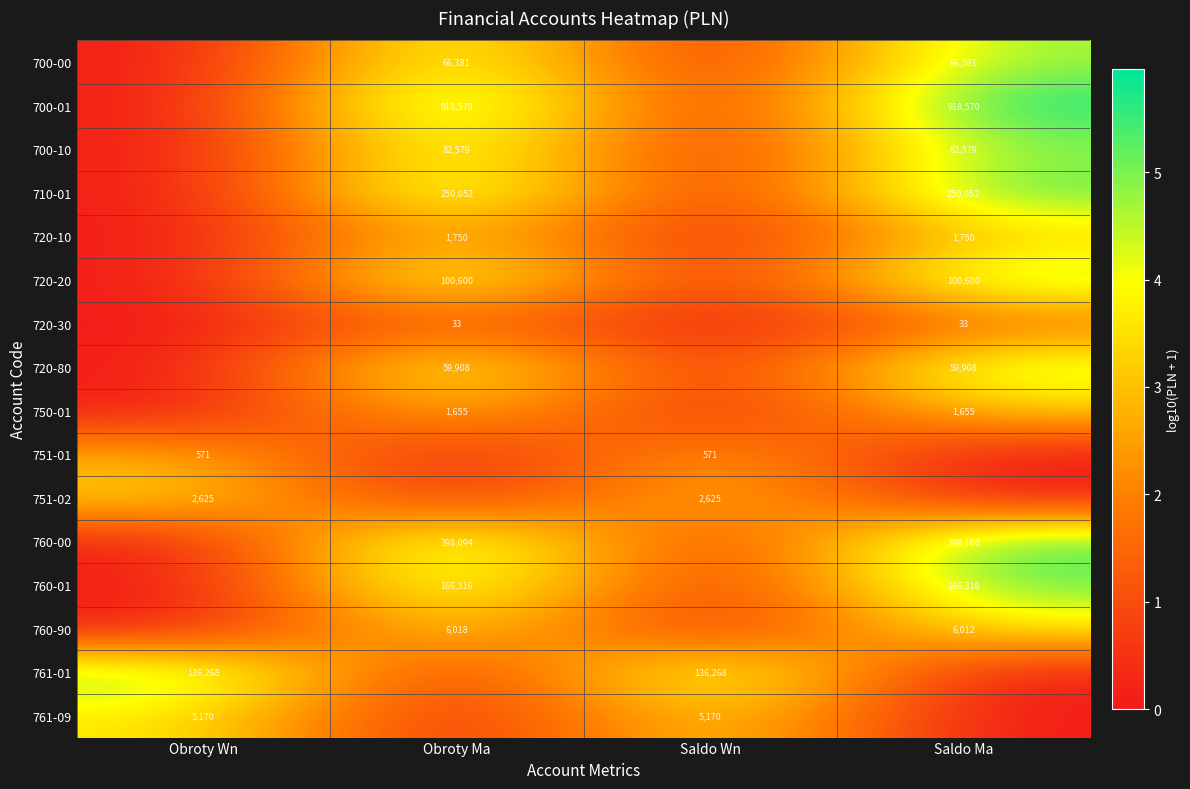

How many categories are shown in the chart?

4